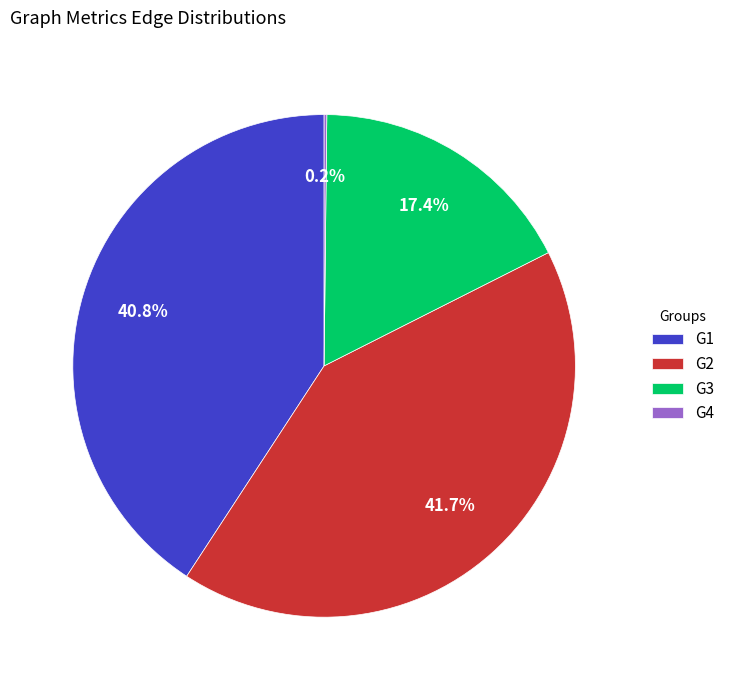

Is there a majority slice in this chart?

No